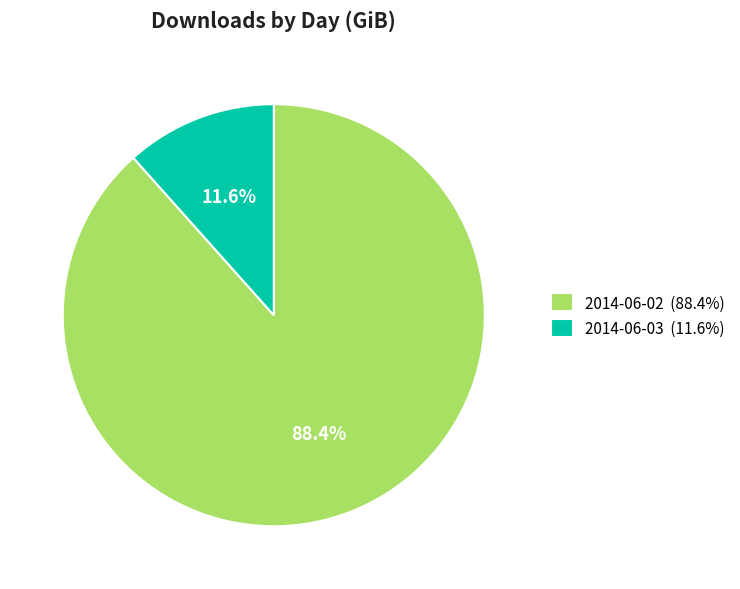

Does 2014-06-03 account for over 50% of the chart?

No